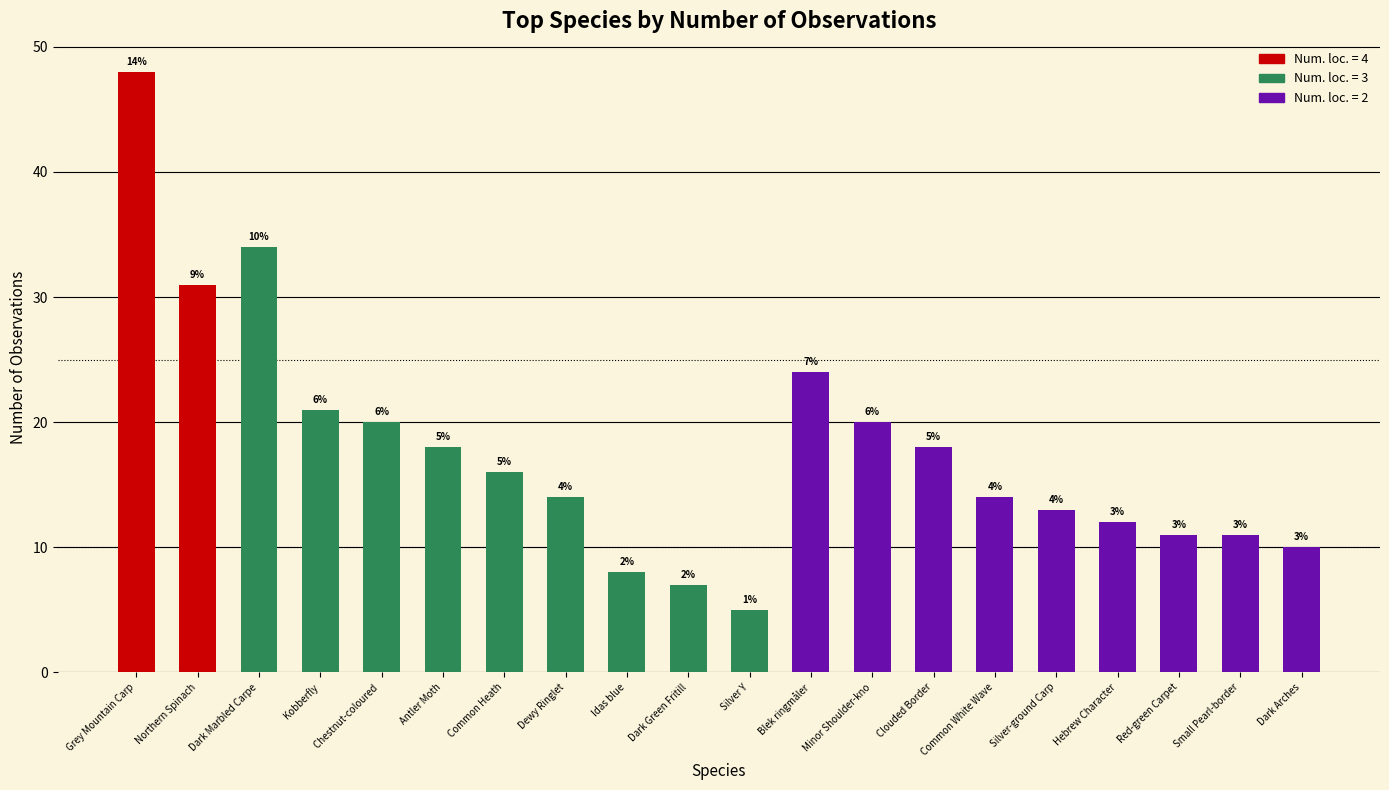

Reading left to right, transcribe all the data shown in this chart.

48	31	34	21	20	18	16	14	8	7	5	24	20	18	14	13	12	11	11	10